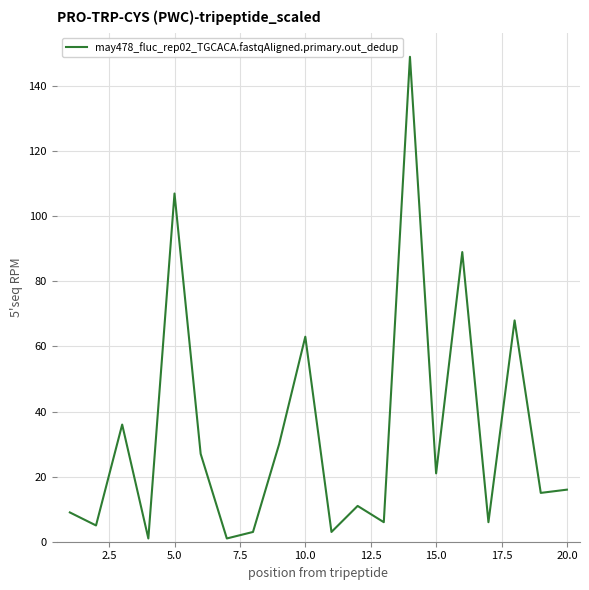

What is the difference between the maximum and minimum values?

148